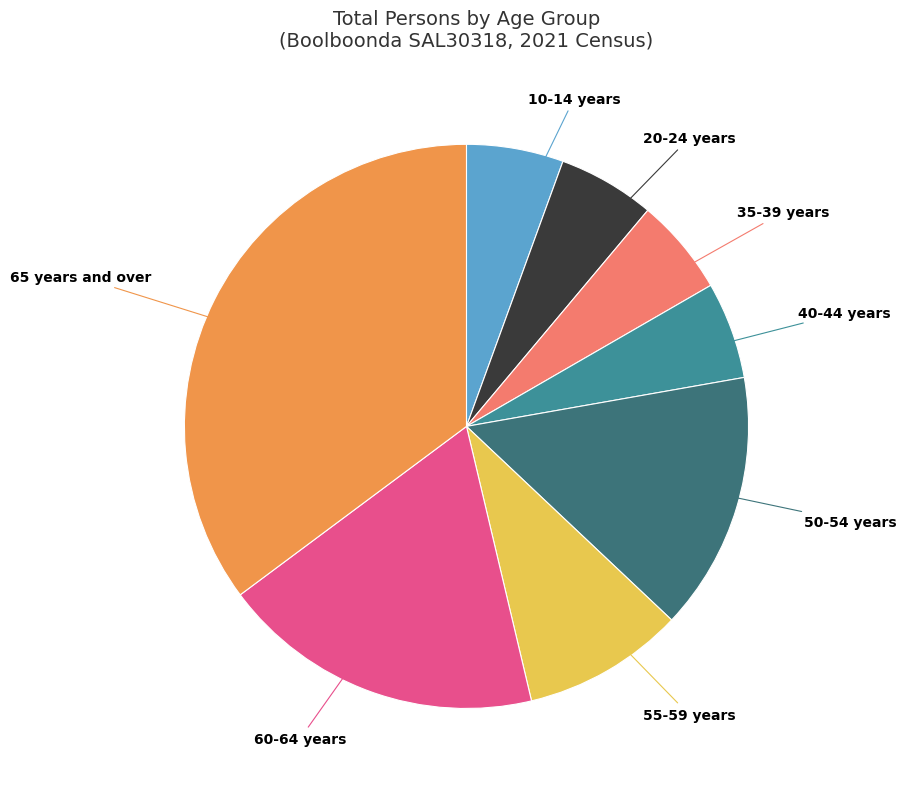

What is the largest slice in the pie chart?

65 years and over